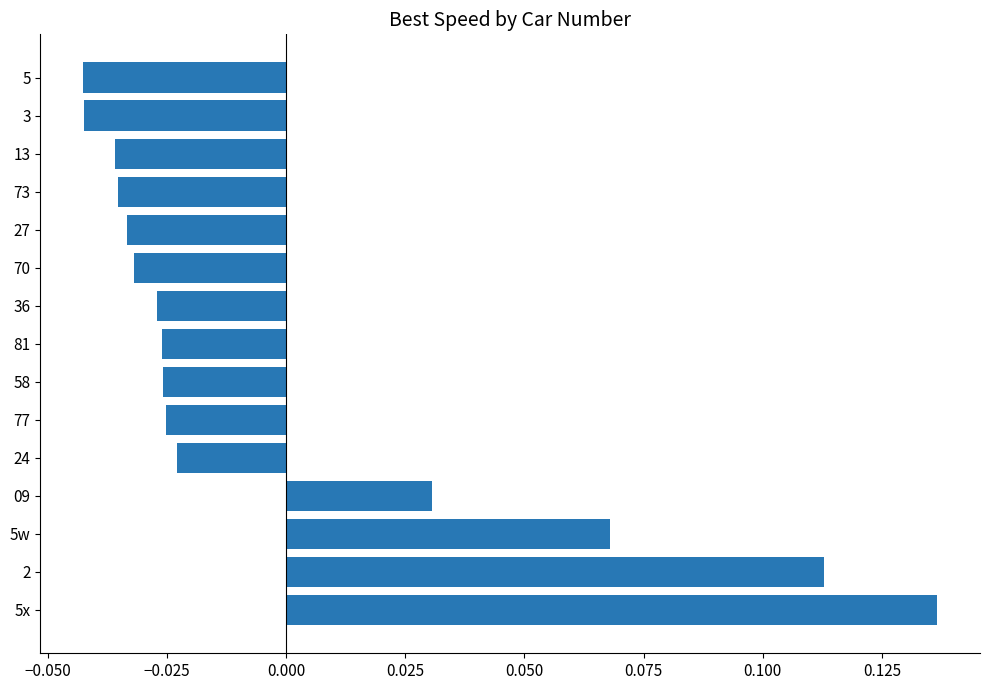

The value at 3 is -0.1. True or false?

False